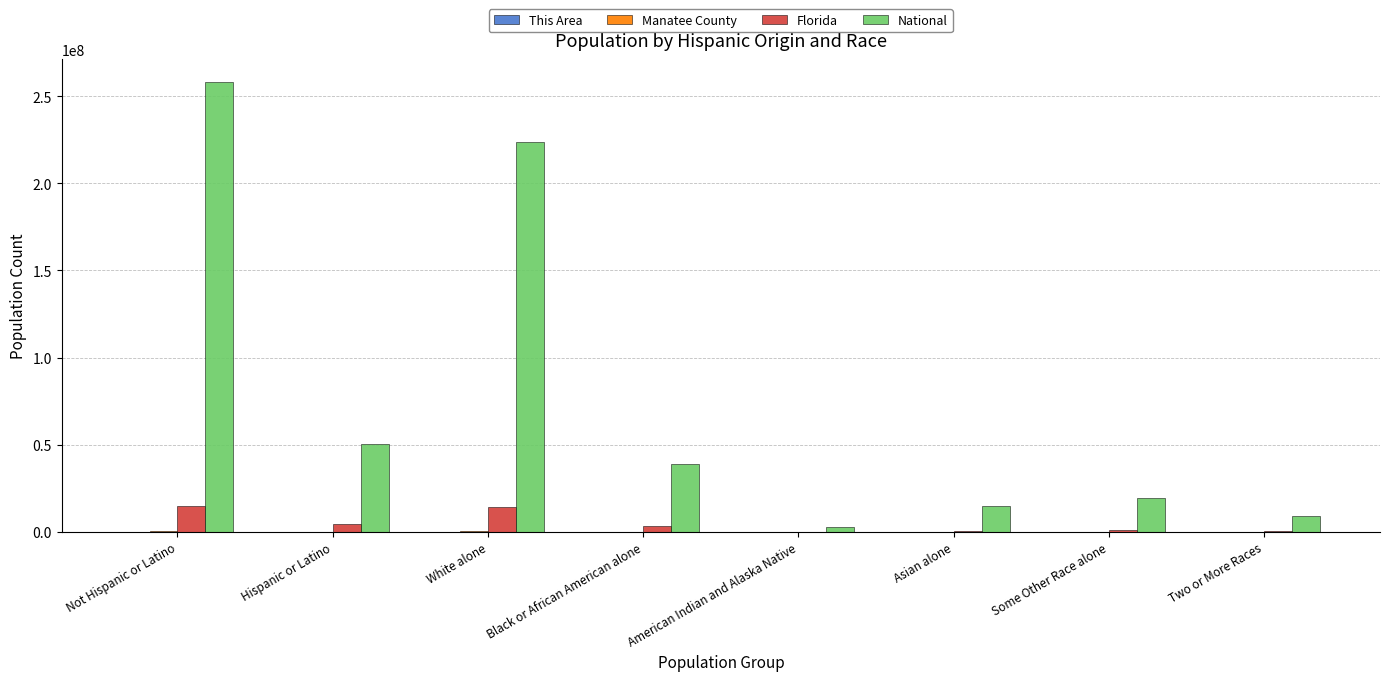

True or false: Florida has a value of 2999862 at Black or African American alone.

True